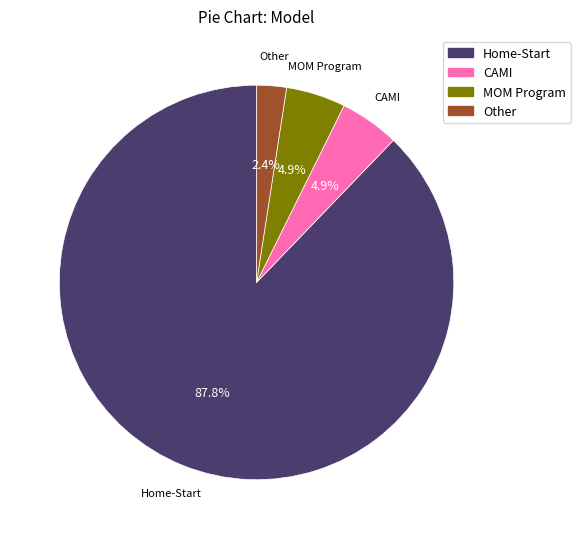

Does any single category account for the majority?

Yes